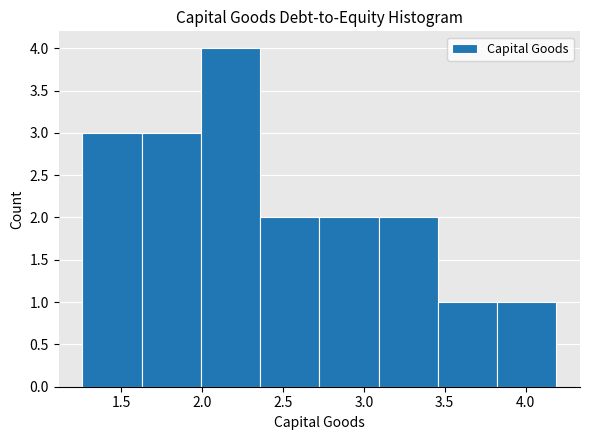

Which range on the x-axis has the tallest bar?

2.00 to 2.35